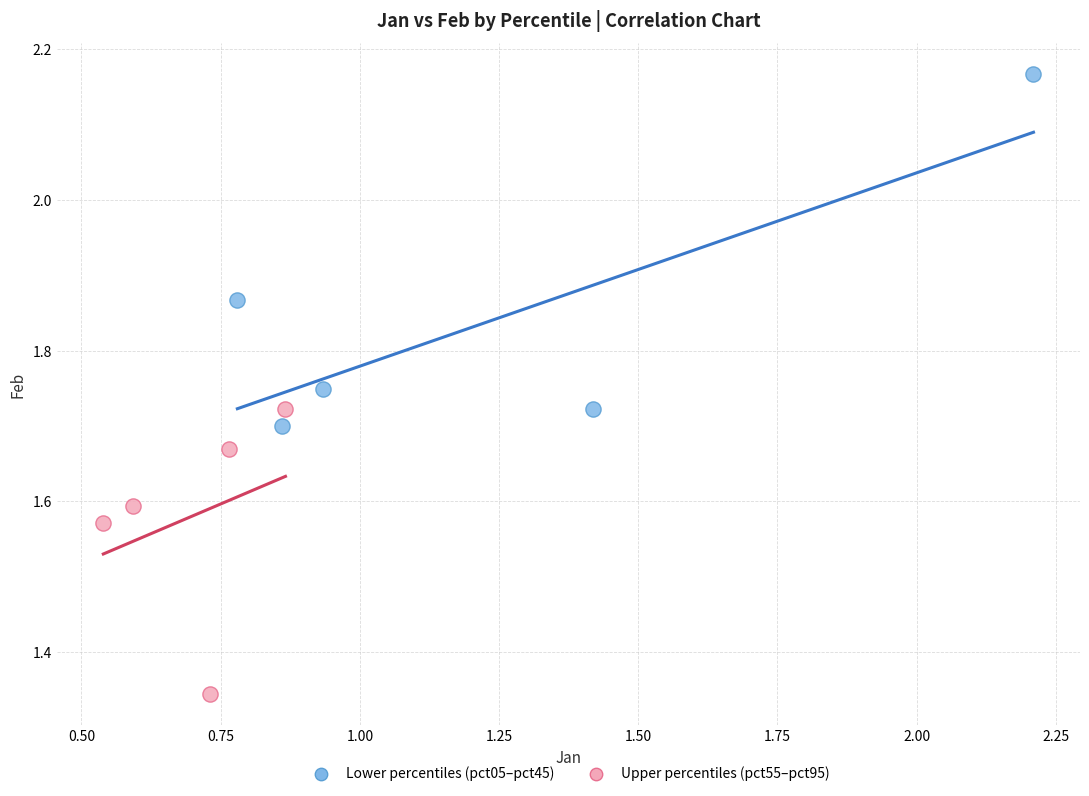

Which series has the largest Y range (max minus min)?

Lower percentiles (pct05–pct45)